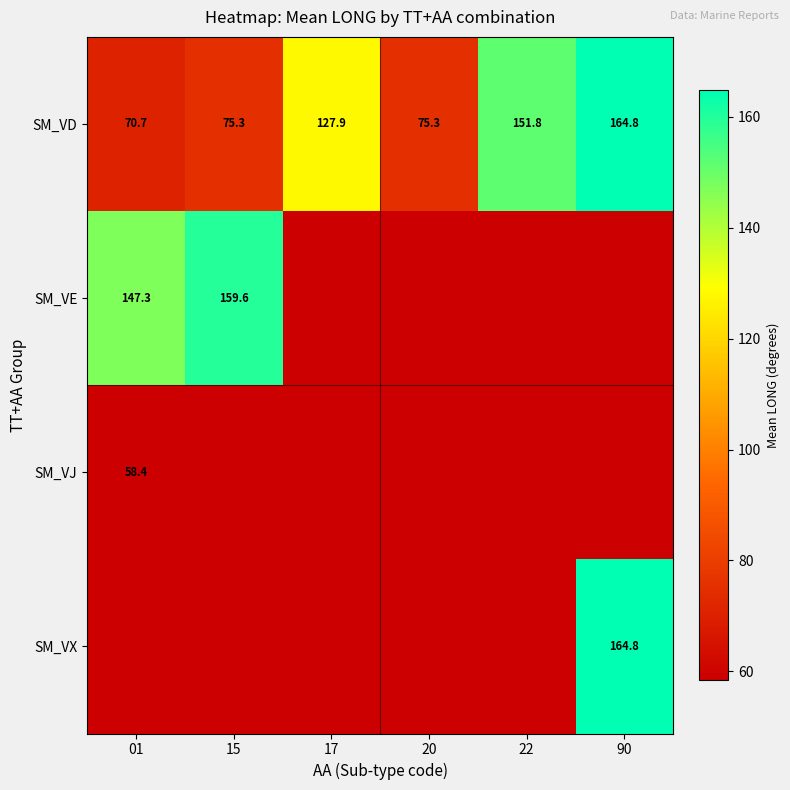

How many categories are shown in the chart?

6